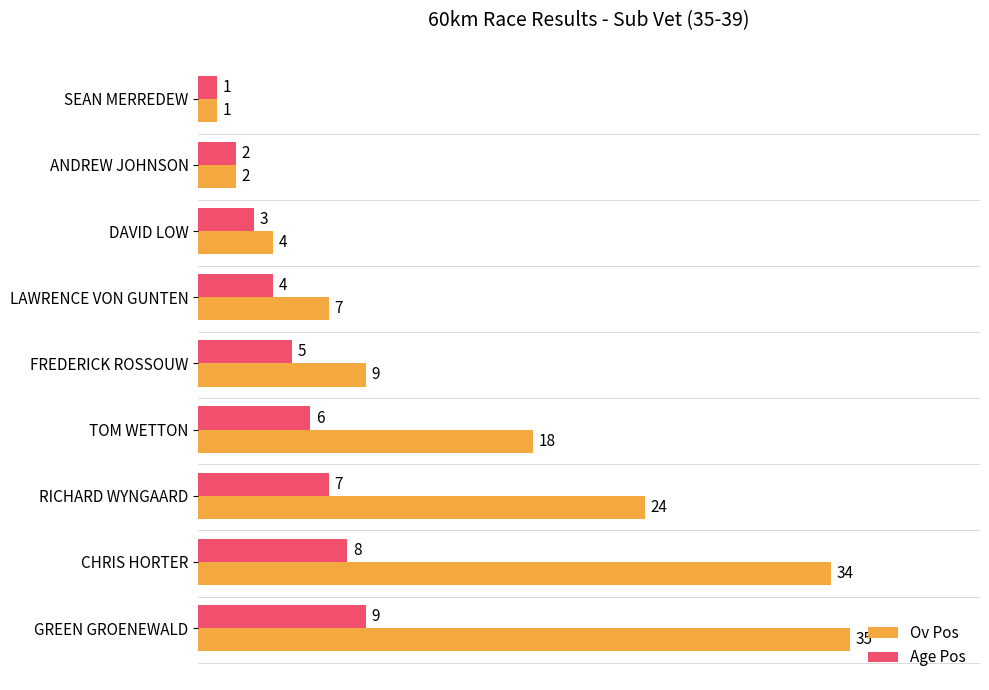

At which category is the sum across all series the highest?

GREEN GROENEWALD